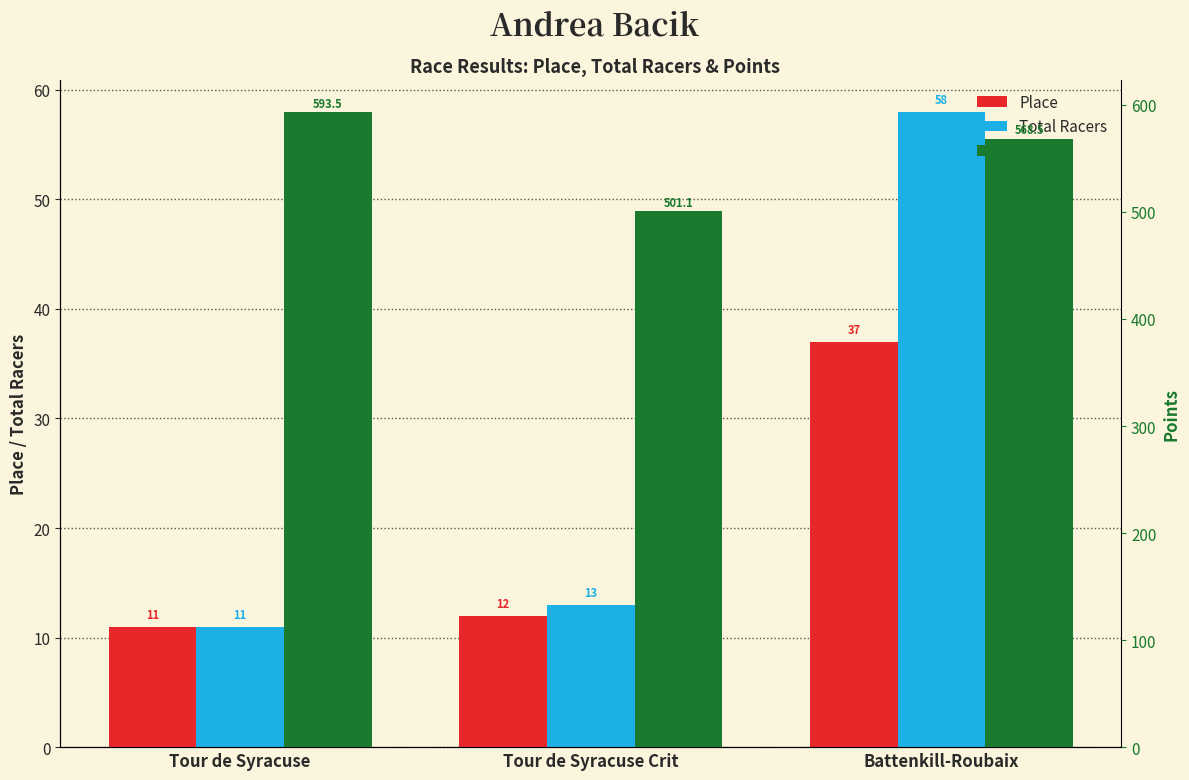

What is the label of the 1st bar from the left?

Tour de Syracuse